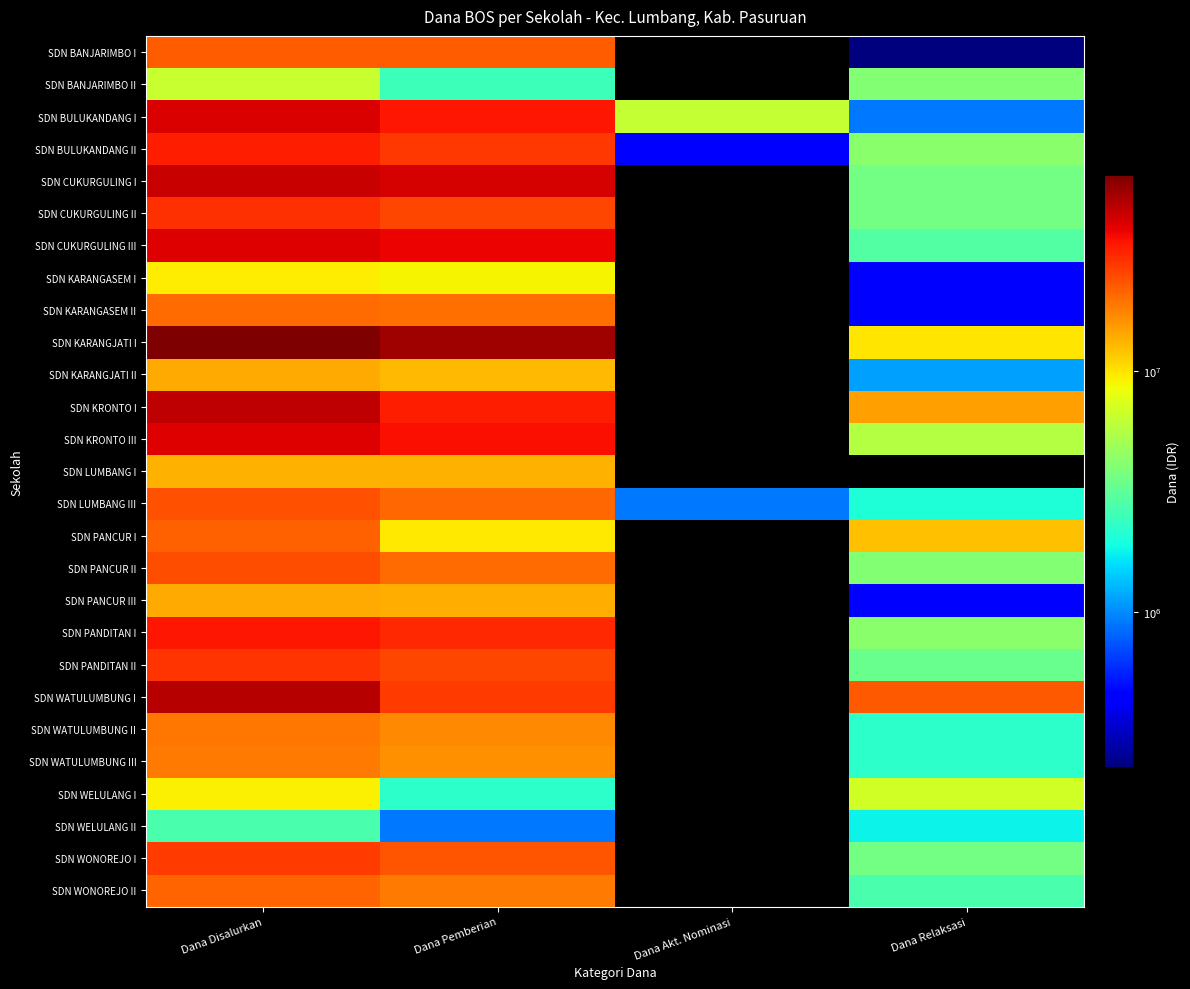

Is it true that SDN KARANGJATI II equals 636076.4 at Dana Relaksasi?

False